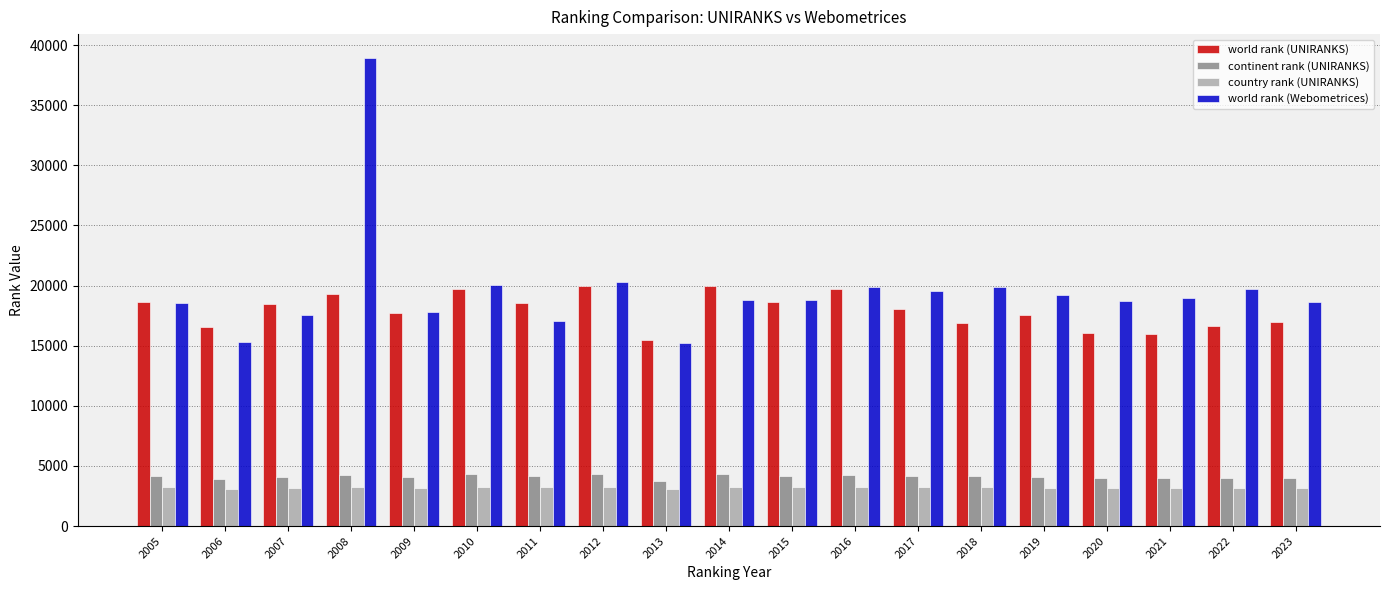

How many bars are there in total?

76